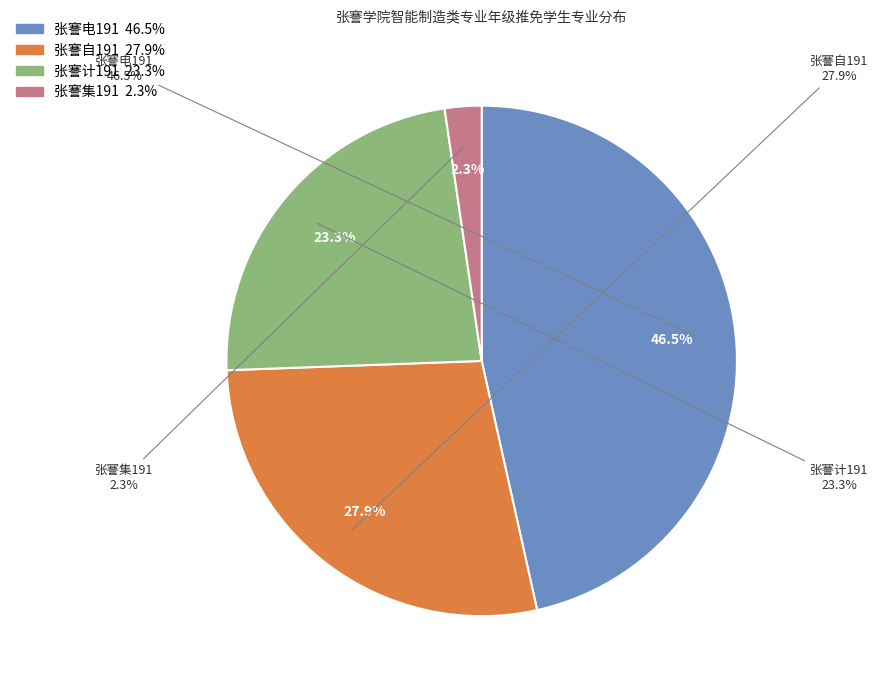

What is the smallest slice in the pie chart?

张謇集191